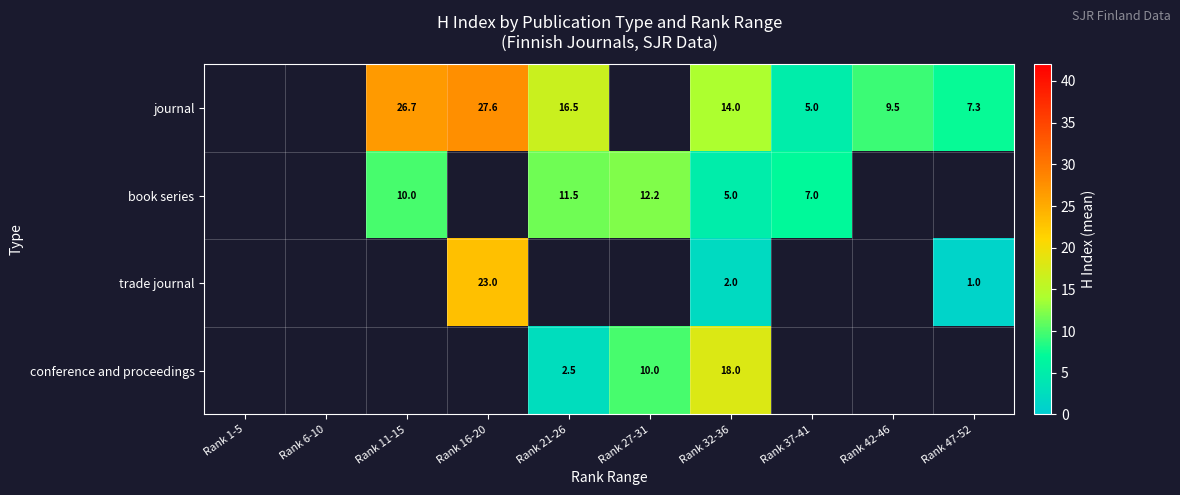

Is it true that journal equals 7.3 at Rank 47-52?

True